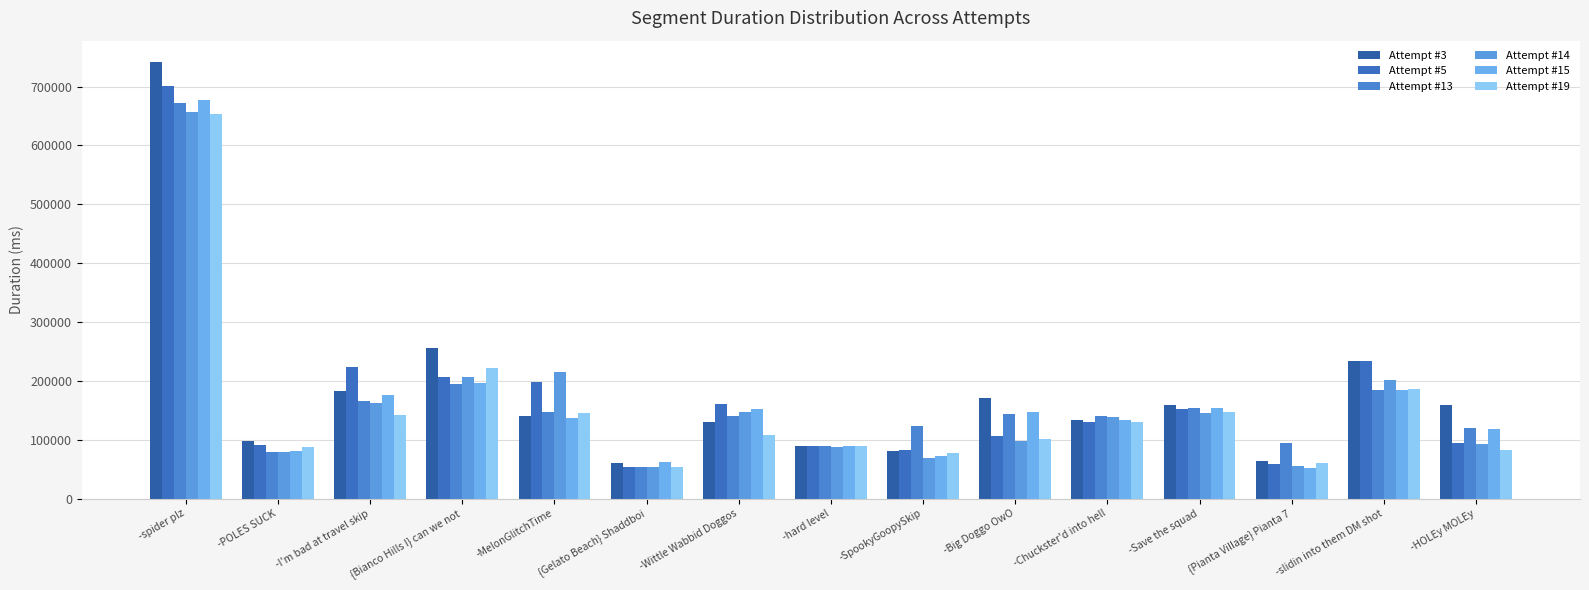

What is the value of the Attempt #19 bar at the 10th from the left?

100824